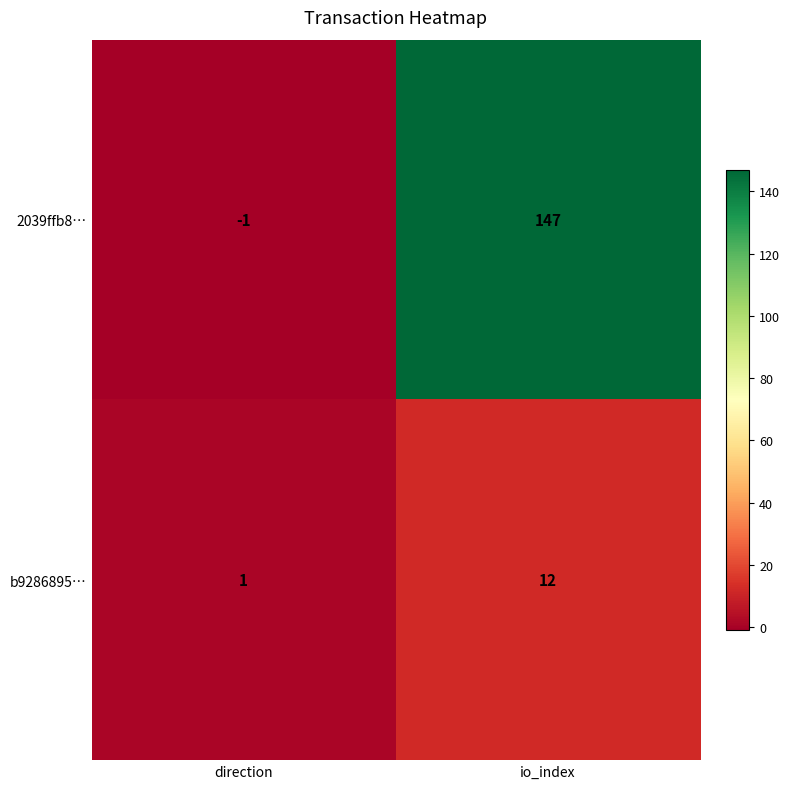

Read the 2039ffb8… value at io_index.

147